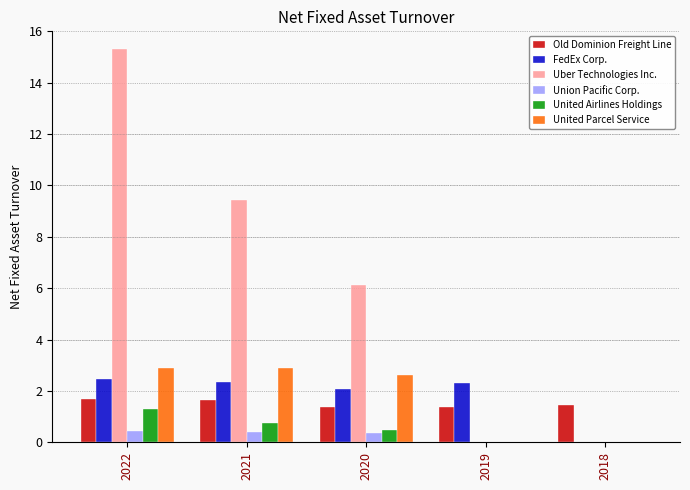

What is the sum of the Old Dominion Freight Line values at 2022 and 2019?

3.1